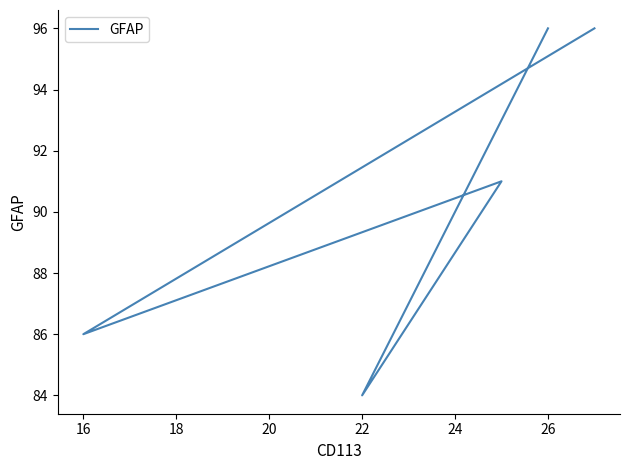

Is this an area chart (filled region under the line)?

No